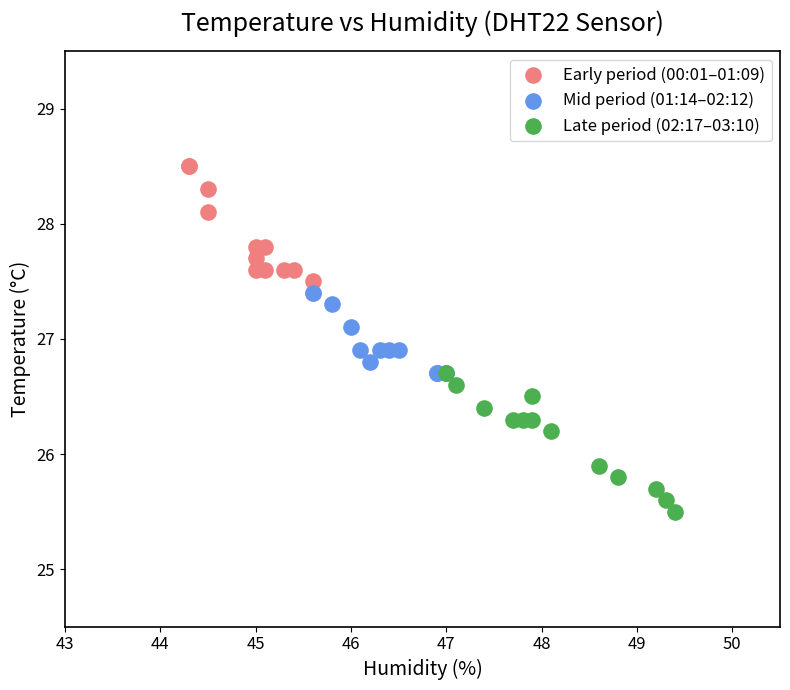

What are all the series names shown in the legend?

Early period (00:01–01:09), Mid period (01:14–02:12), Late period (02:17–03:10)